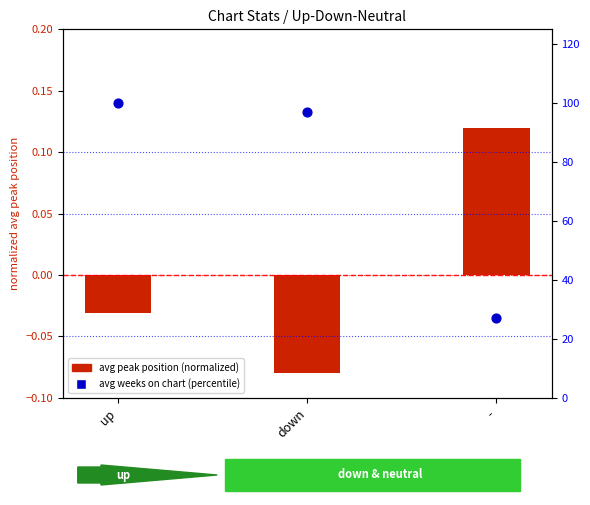

Is the value of avg peak position (normalized) at - greater than the value of avg weeks on chart (percentile) at -?

No